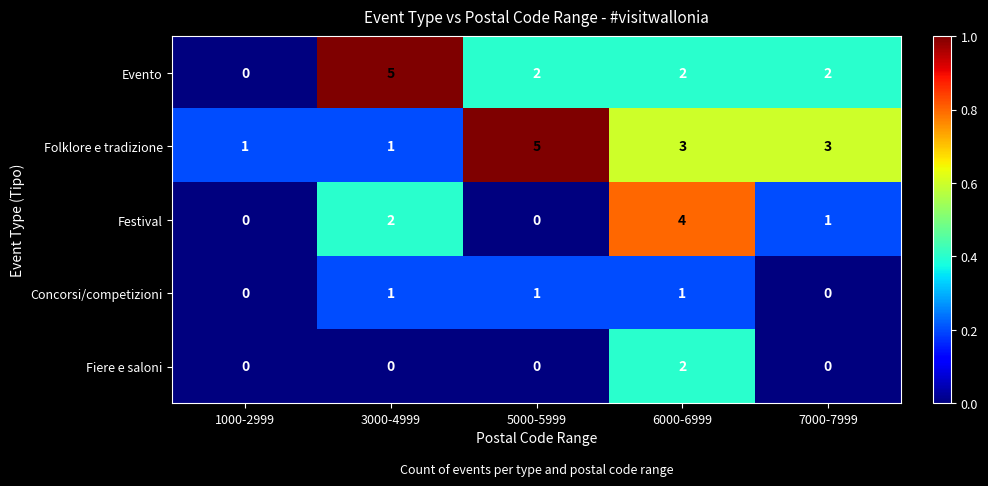

At which label does Folklore e tradizione reach its peak?

5000-5999